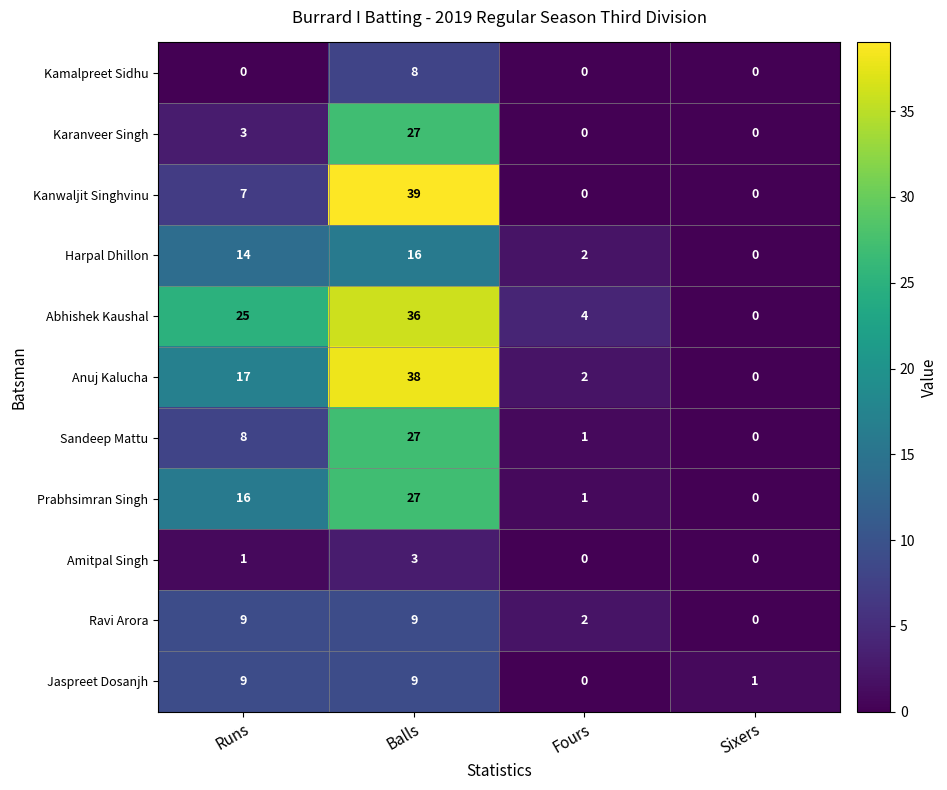

At which category is the sum across all series the highest?

Balls